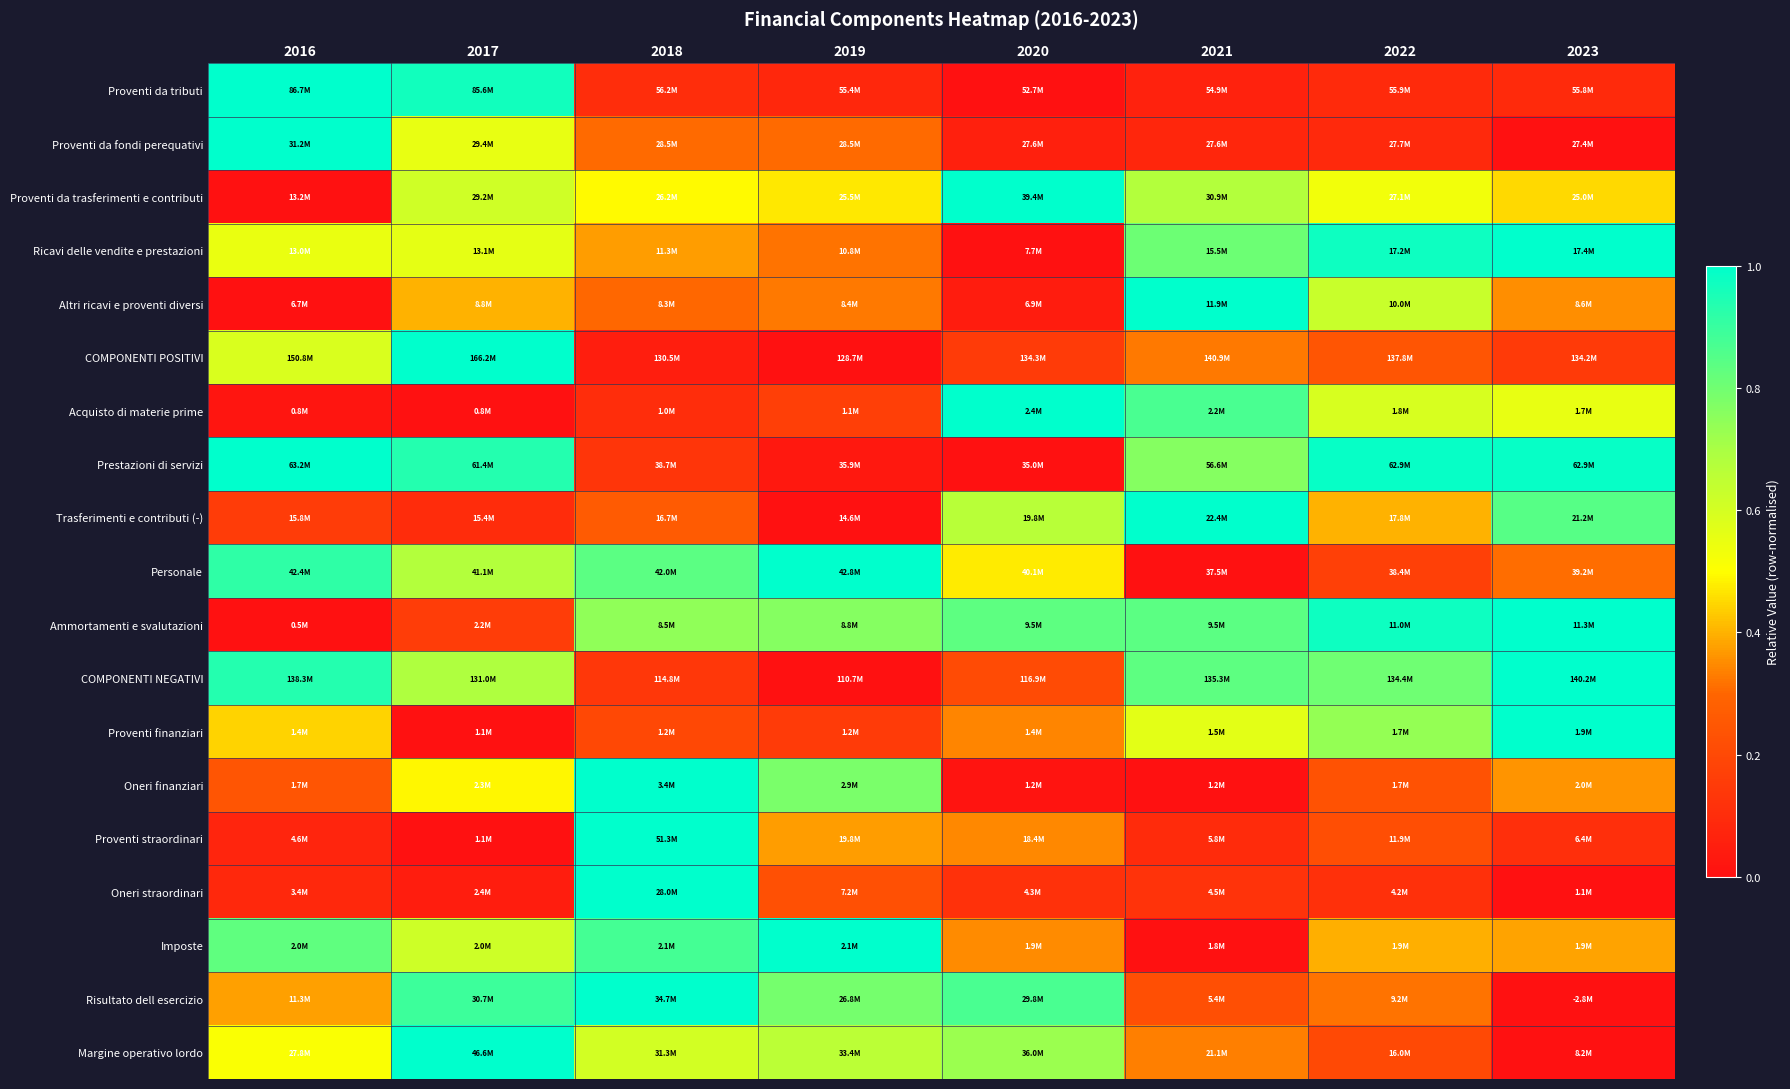

What is the difference between the highest and lowest values at 2023?

1.0